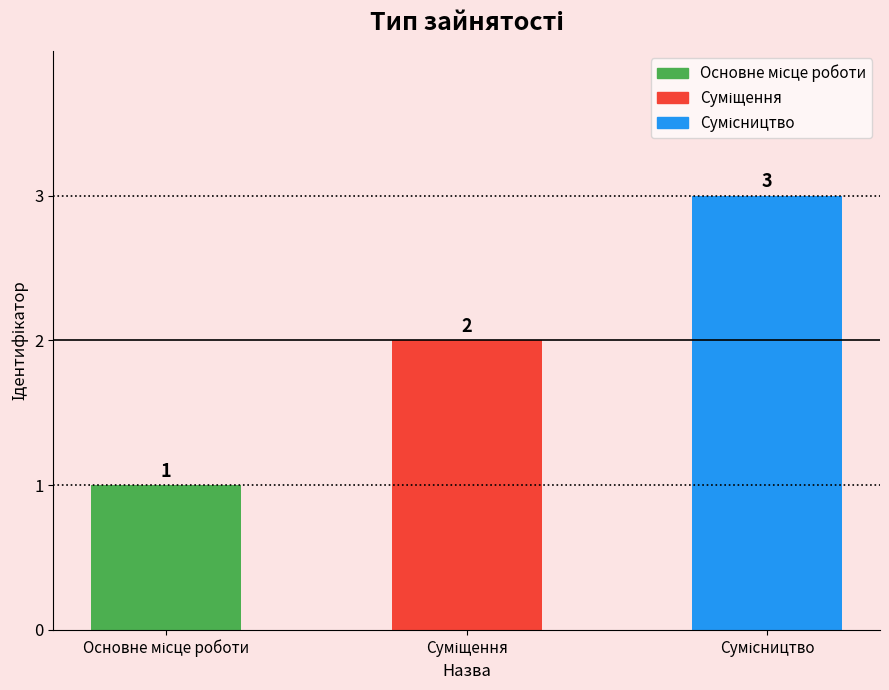

What is the maximum value shown in the chart?

3